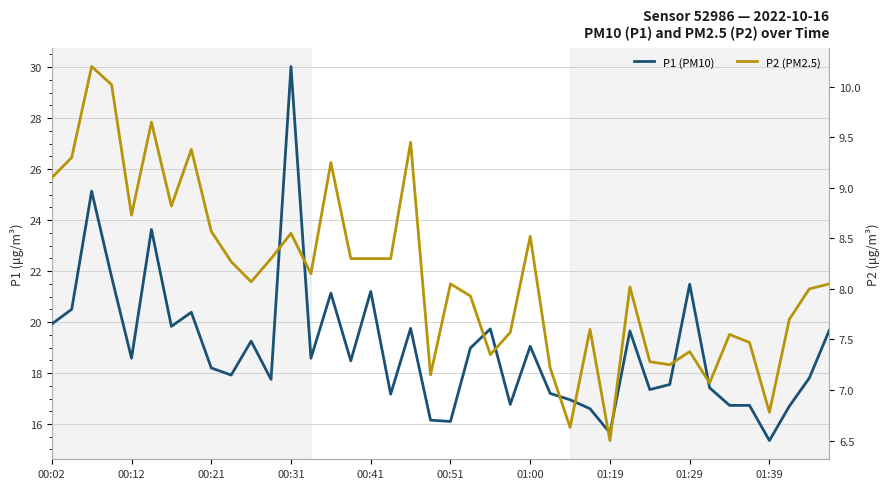

What are all the series names shown in the legend?

P1 (PM10), P2 (PM2.5)